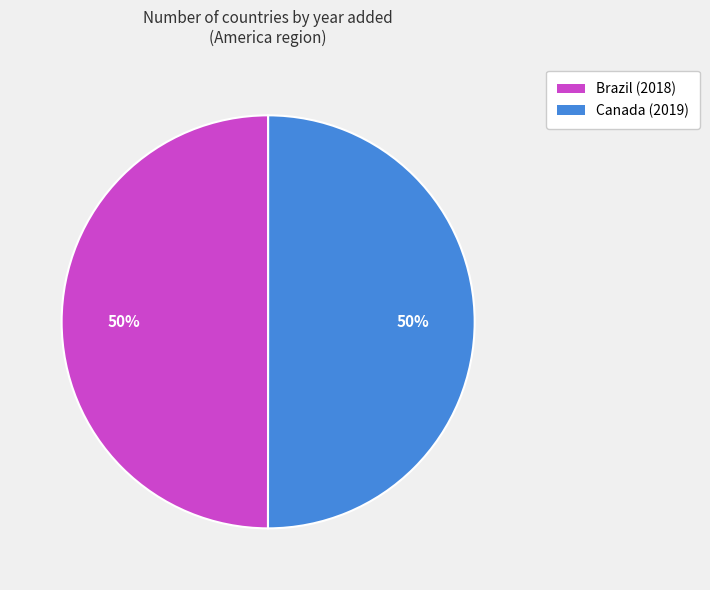

To the nearest percent, what percentage of the pie is Brazil?

50%